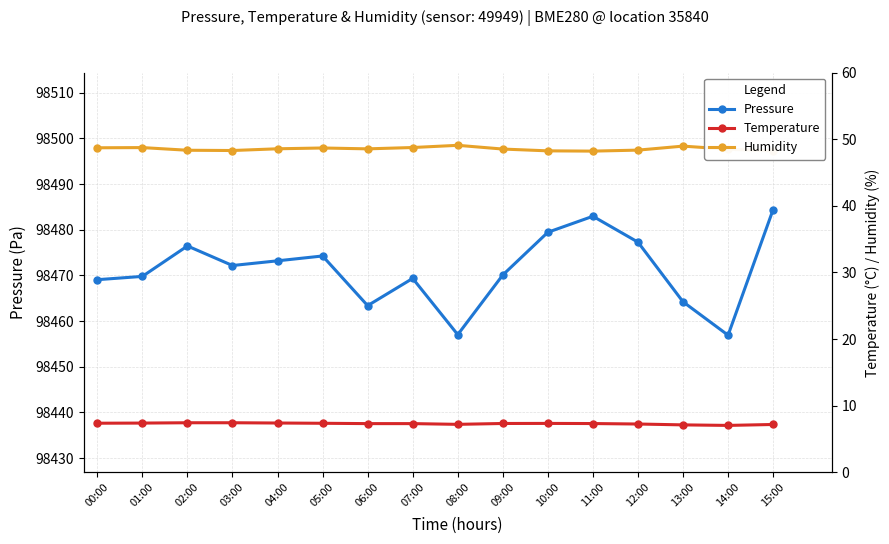

What is the label of the 16th point from the left?

15:00